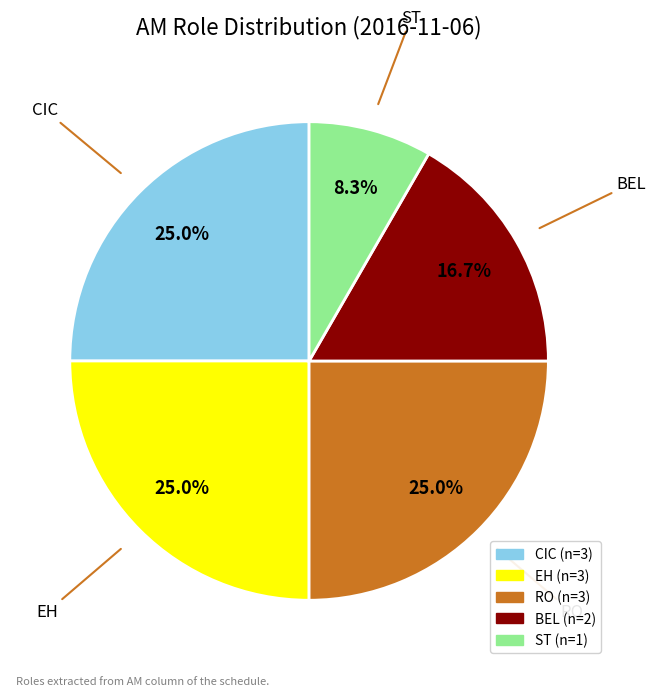

Does any single category account for the majority?

No